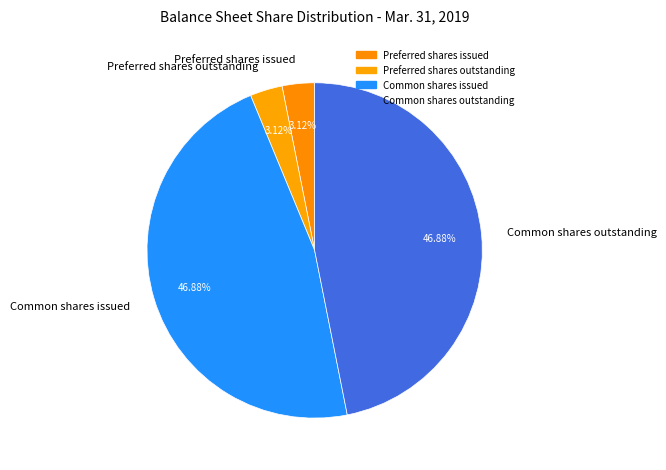

Is Common shares outstanding the majority of the pie?

No